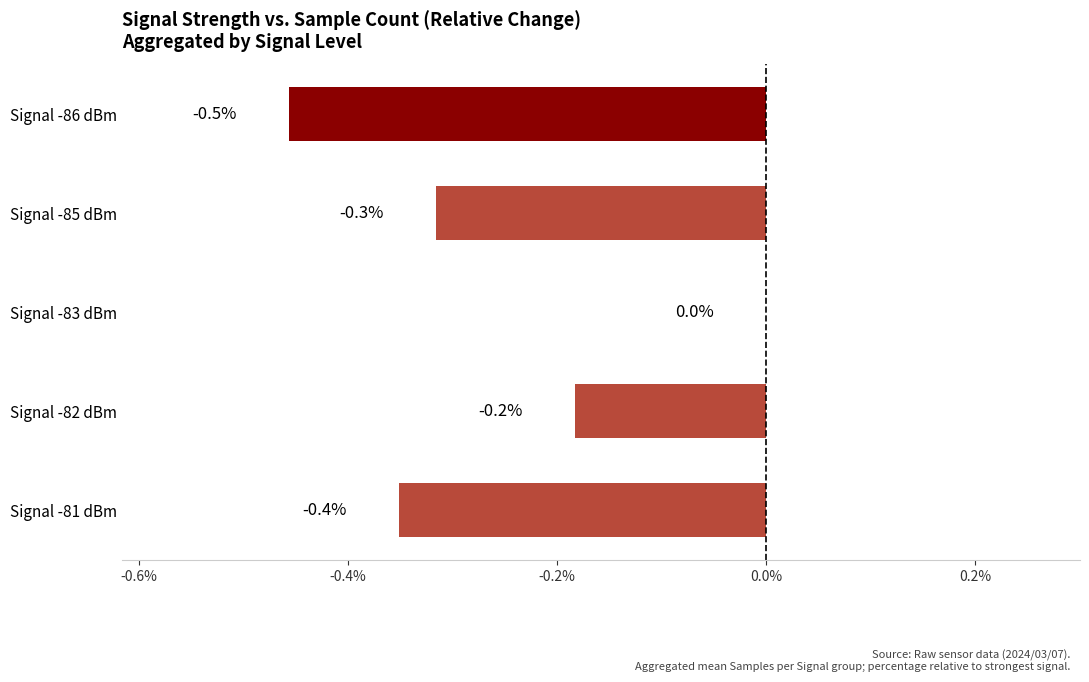

What is the sum of the values at Signal -85 dBm and Signal -83 dBm?

-0.3